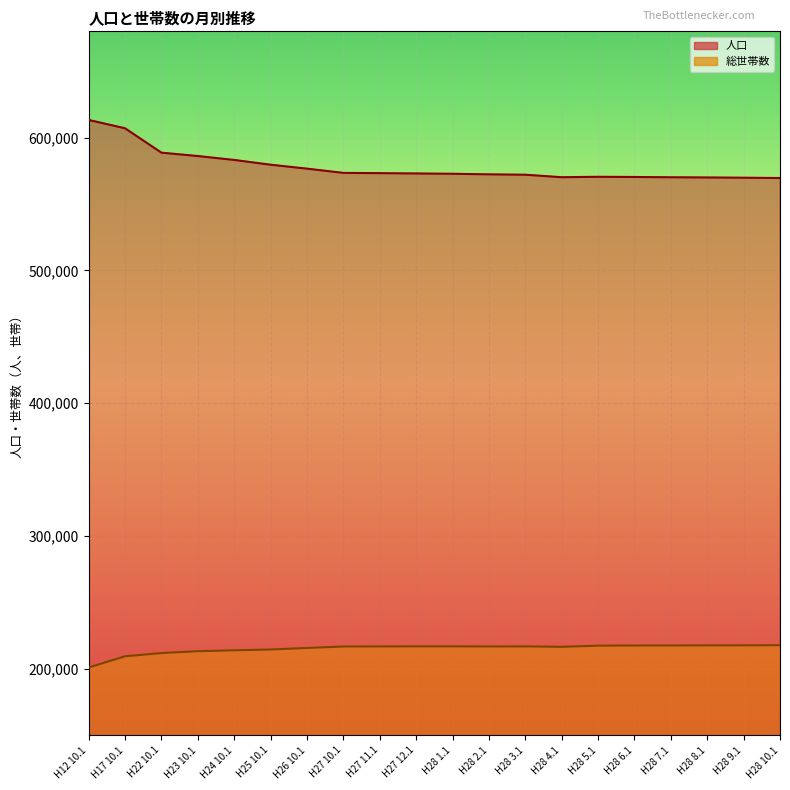

Where is the first local minimum for 総世帯数?

H28 2.1